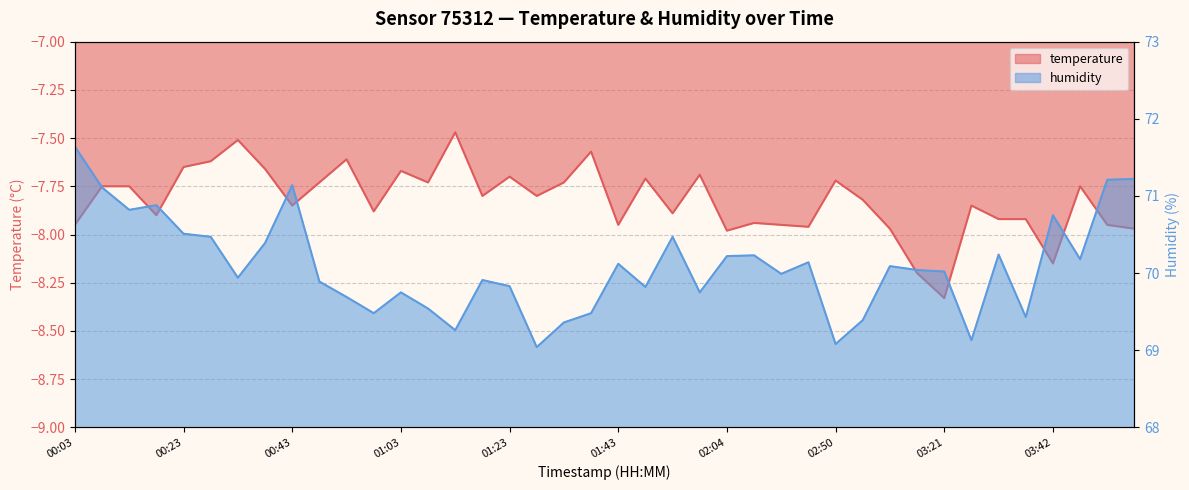

How many series are shown in this chart?

2